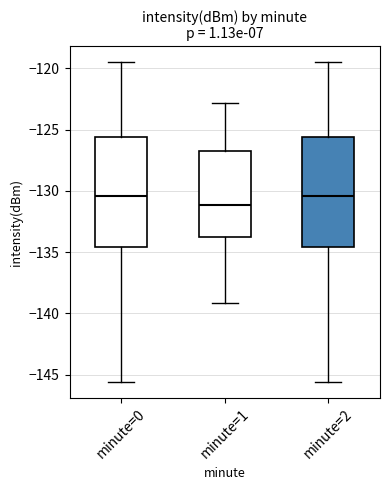

Reading left to right, read every box against the y-axis: the position of its median line, the range the box covers, and the ends of its whiskers. The values are not printed on the chart, so give them approximately, as read against the axis.

minute=0: median -130.5, box -134.5 to -125.5, whiskers -145.5 to -119.5
minute=1: median -131.0, box -134.0 to -127.0, whiskers -139.0 to -123.0
minute=2: median -130.5, box -134.5 to -125.5, whiskers -145.5 to -119.5